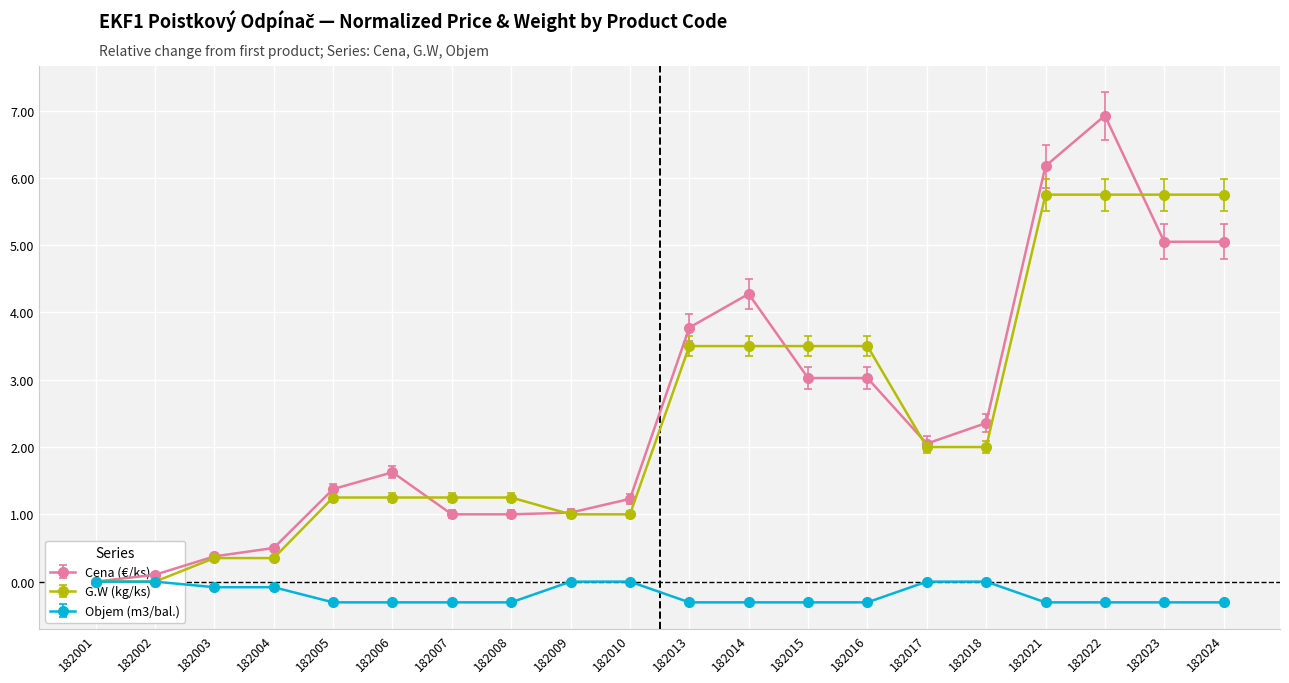

Count the number of categories in the chart.

20